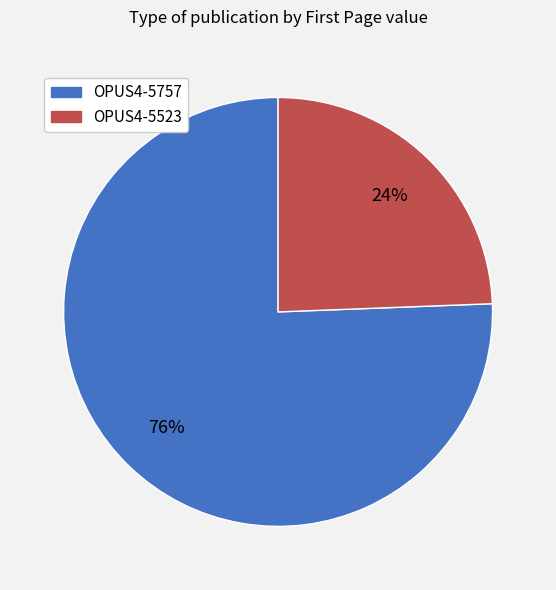

How many segments does this pie chart have?

2